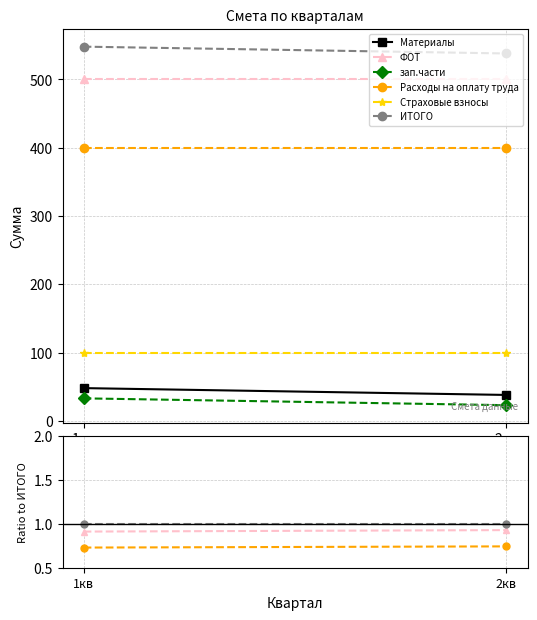

What are all the series names shown in the legend?

Материалы, ФОТ, зап.части, Расходы на оплату труда, Страховые взносы, ИТОГО